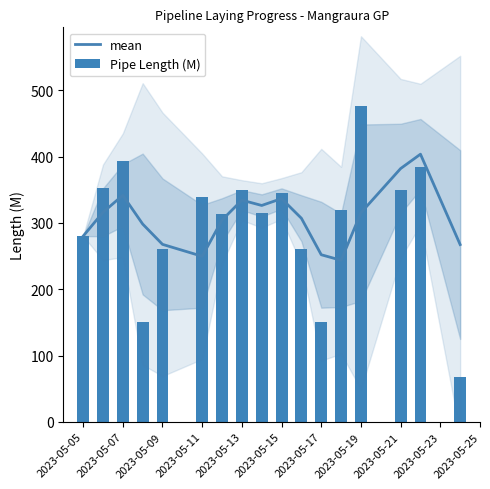

What is the maximum value for mean?

403.7